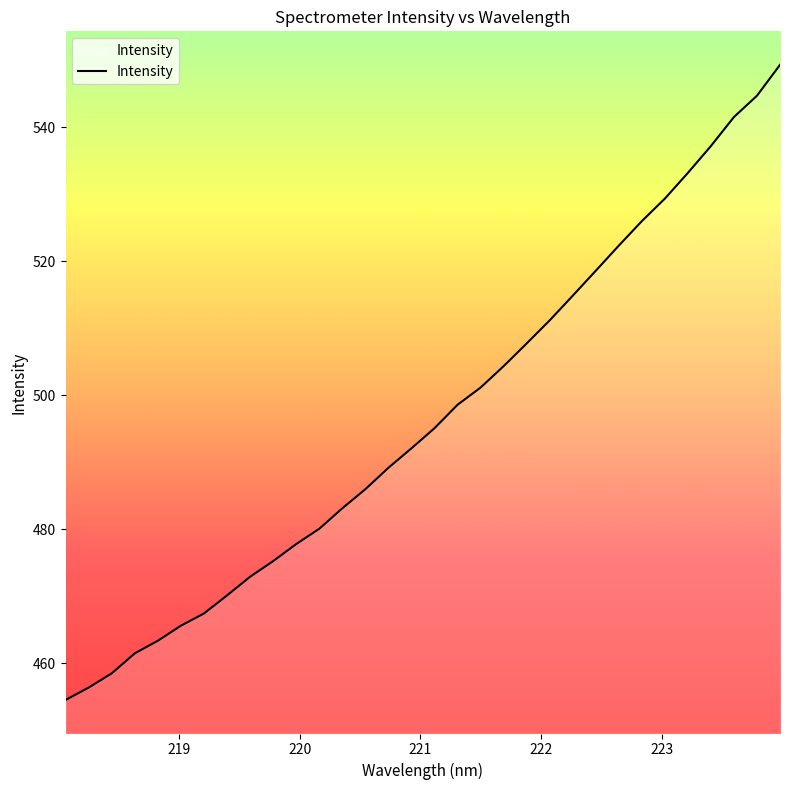

What is the maximum value shown in the chart?

549.3